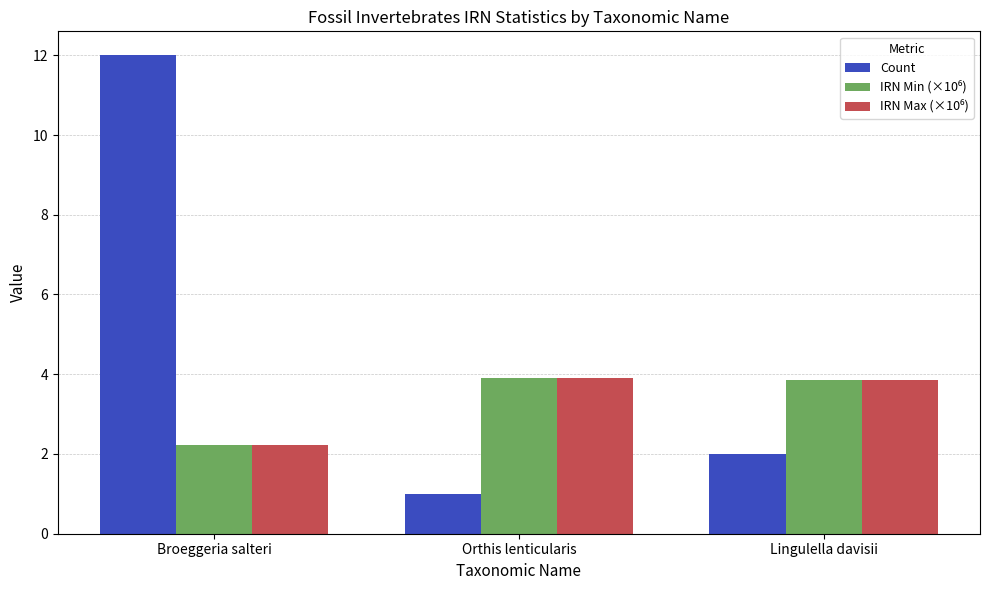

Which series has the widest spread of values?

Count